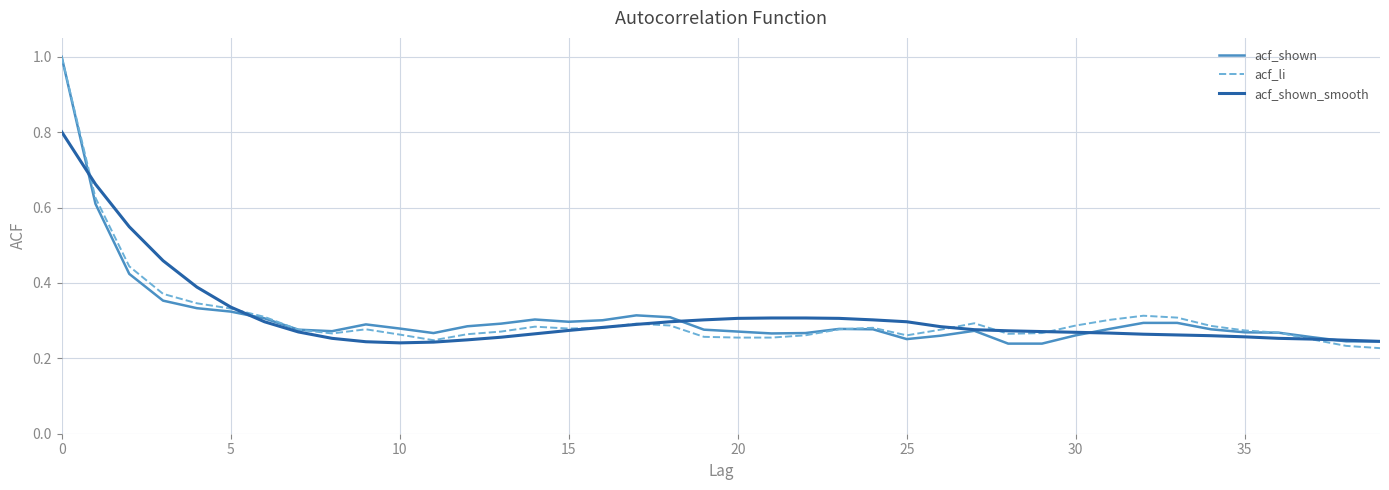

What is the maximum value for acf_shown?

1.0